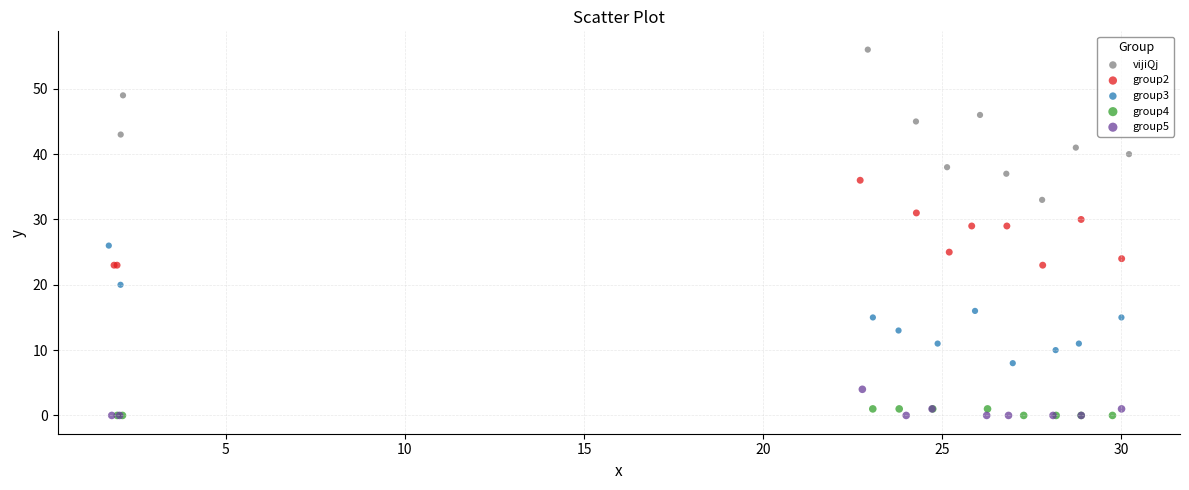

Which series has the largest Y range (max minus min)?

vijiQj